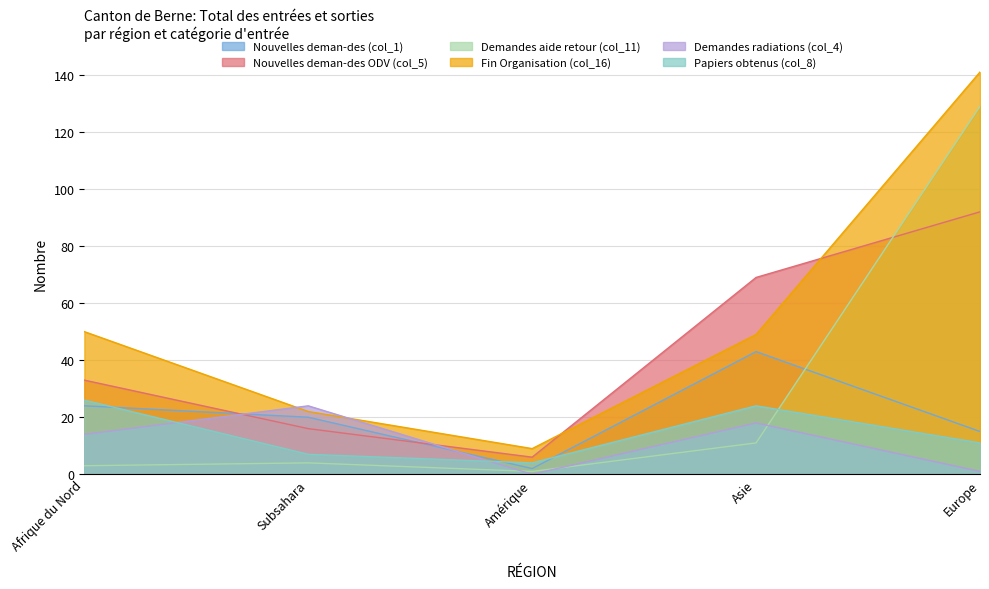

How many lines are shown in the chart?

6